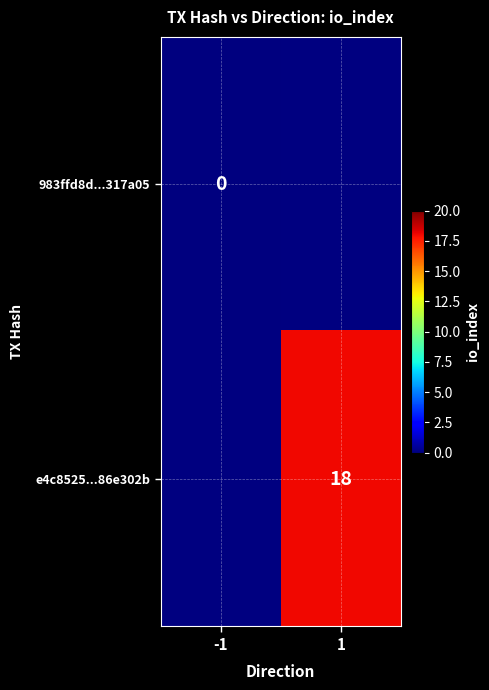

True or false: e4c8525...86e302b has a value of 18 at 1.

True